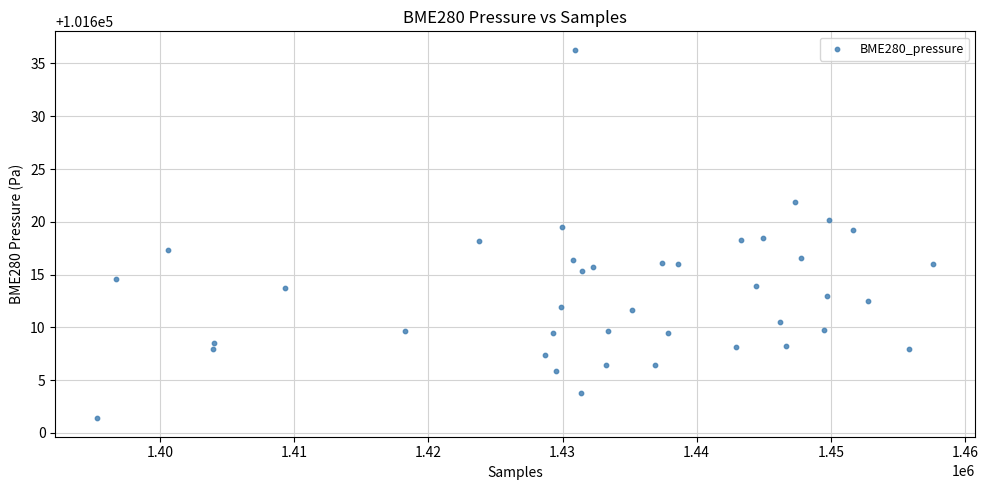

What is the range of Y values (max minus min)?

34.9